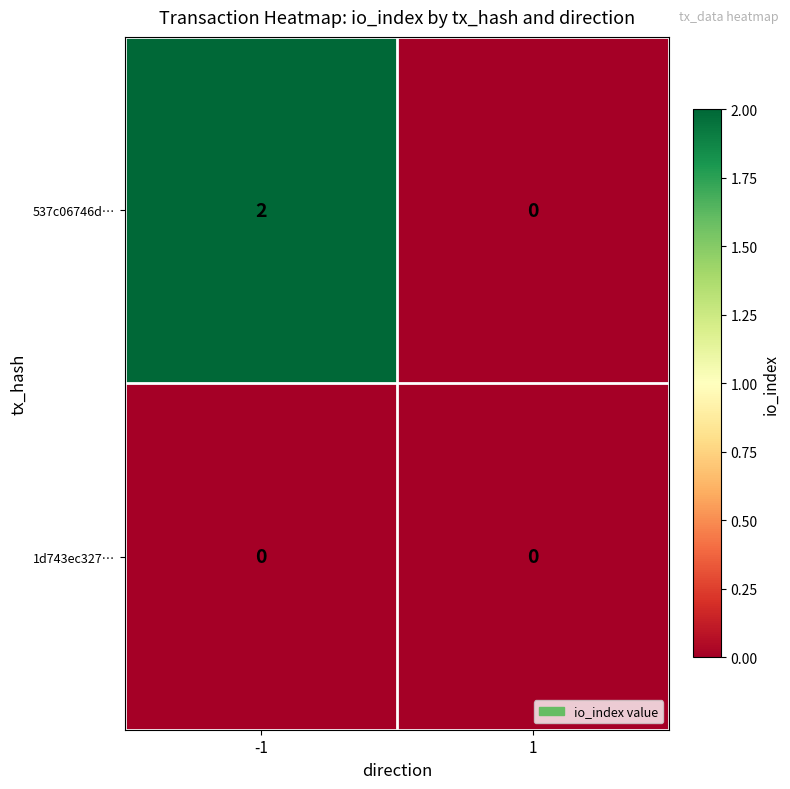

The value of 537c06746d… at -1 is 1. True or false?

False